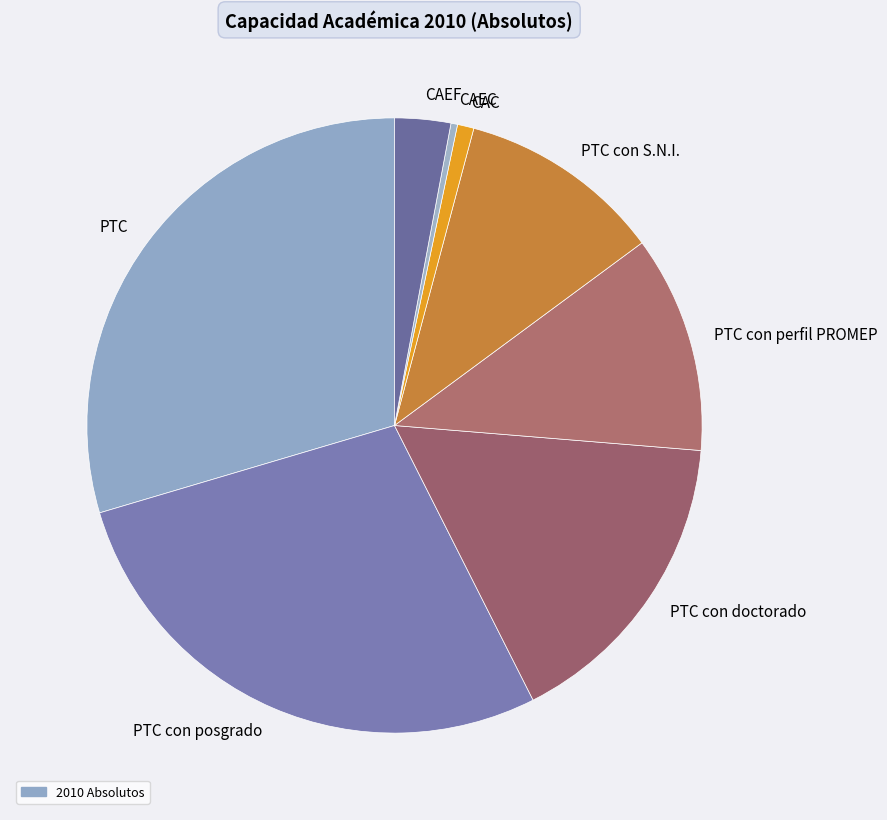

Rank the categories by value from highest to lowest.

PTC, PTC con posgrado, PTC con doctorado, PTC con perfil PROMEP, PTC con S.N.I., CAEF, CAC, CAEC